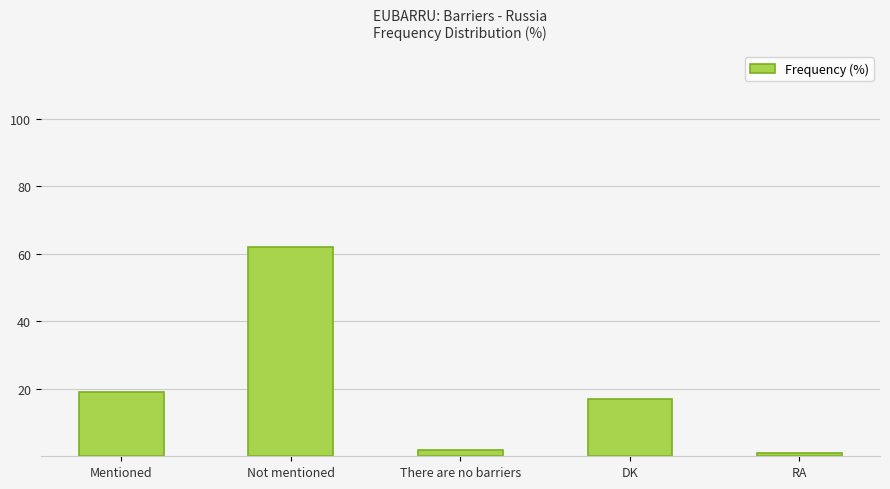

Rank the categories by value from lowest to highest.

RA, There are no barriers, DK, Mentioned, Not mentioned